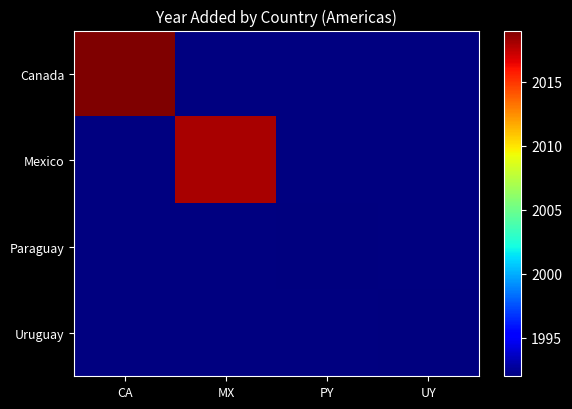

Which label corresponds to the largest value in the chart?

CA